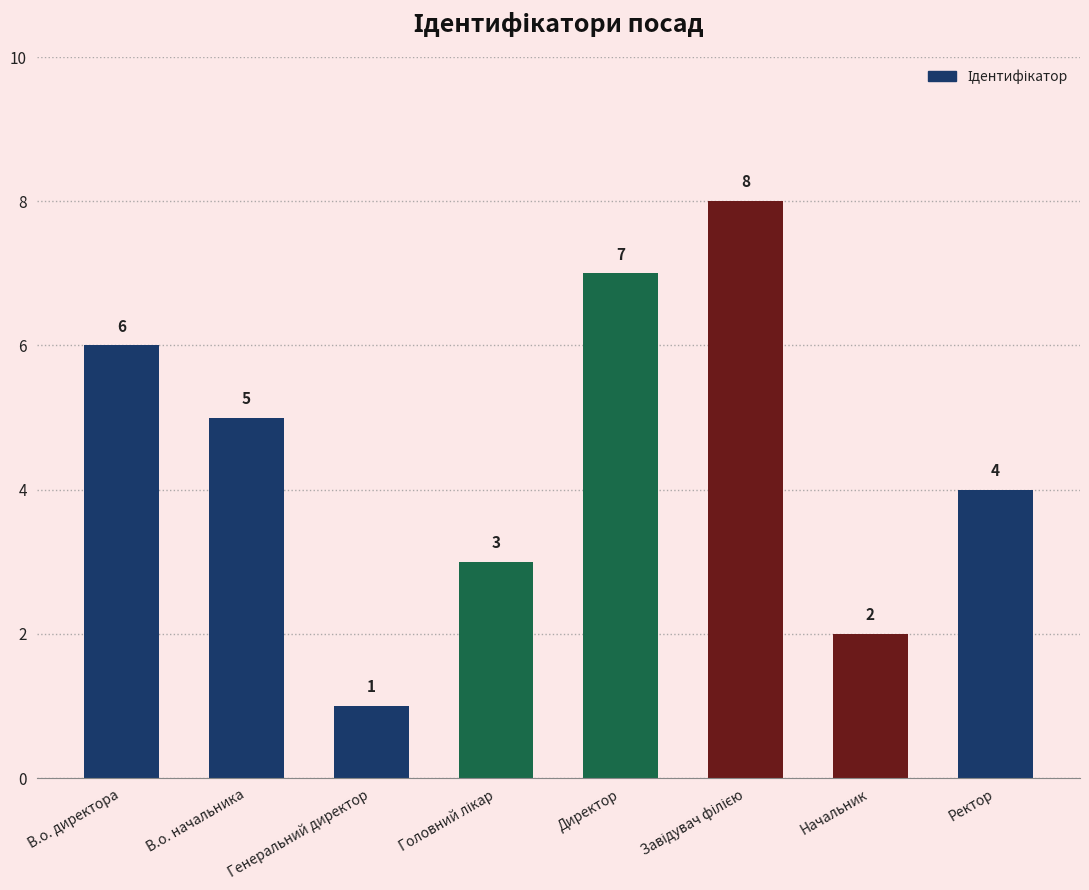

How many bars are there in total?

8